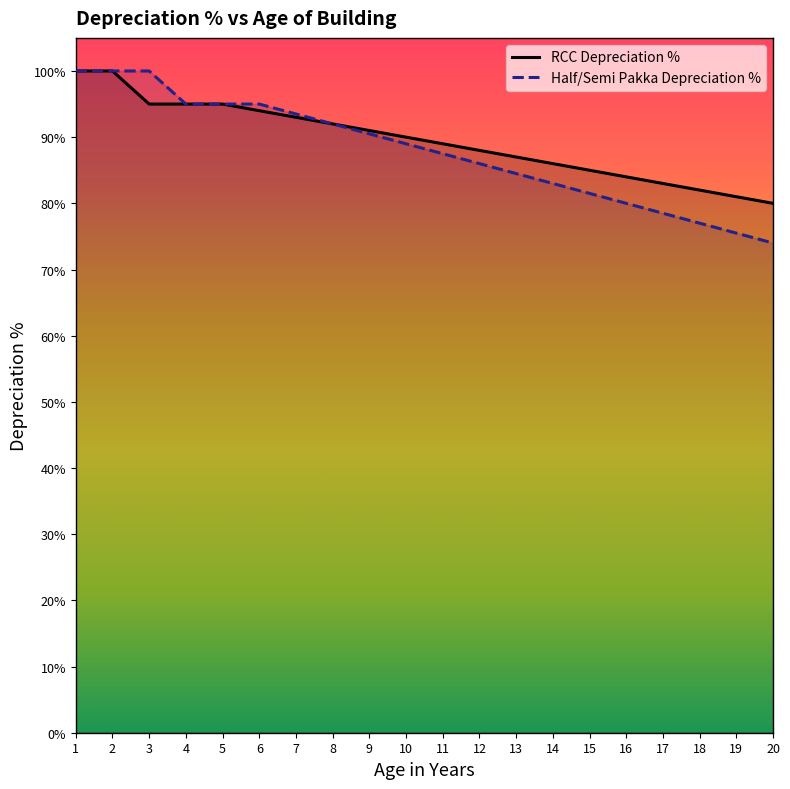

Reading left to right, transcribe all the data shown in this chart.

RCC Depreciation %: 100.0	100.0	95.0	95.0	95.0	94.0	93.0	92.0	91.0	90.0	89.0	88.0	87.0	86.0	85.0	84.0	83.0	82.0	81.0	80.0
Half/Semi Pakka Depreciation %: 100.0	100.0	100.0	95.0	95.0	95.0	93.5	92.0	90.5	89.0	87.5	86.0	84.5	83.0	81.5	80.0	78.5	77.0	75.5	74.0